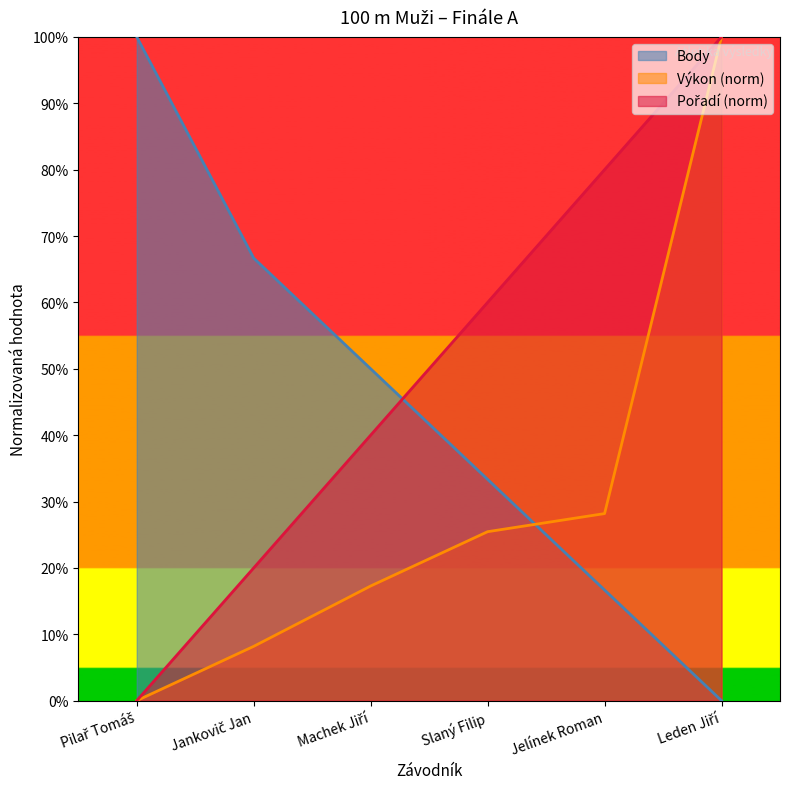

Rank the series at Slaný Filip from lowest to highest value.

Výkon, Body, Pořadí